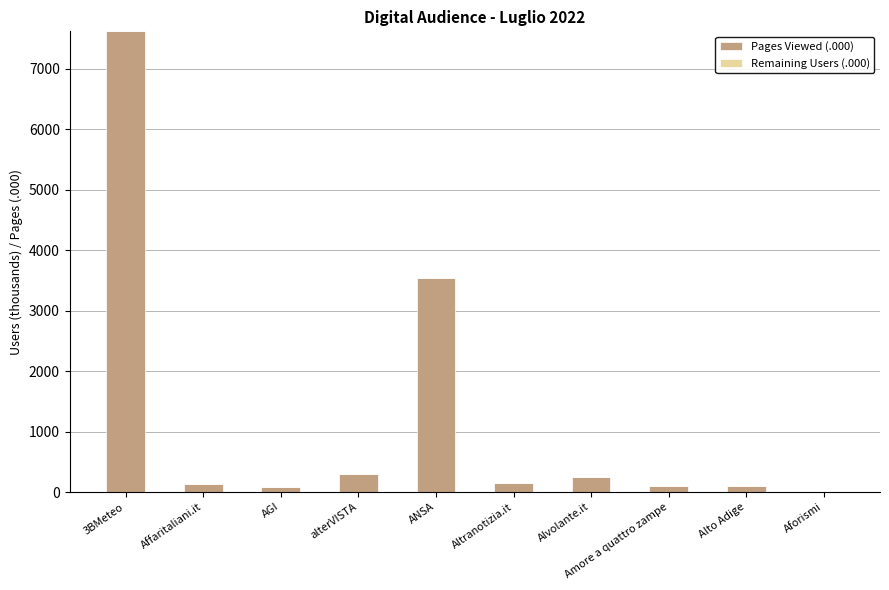

The value at alterVISTA is 291. True or false?

True